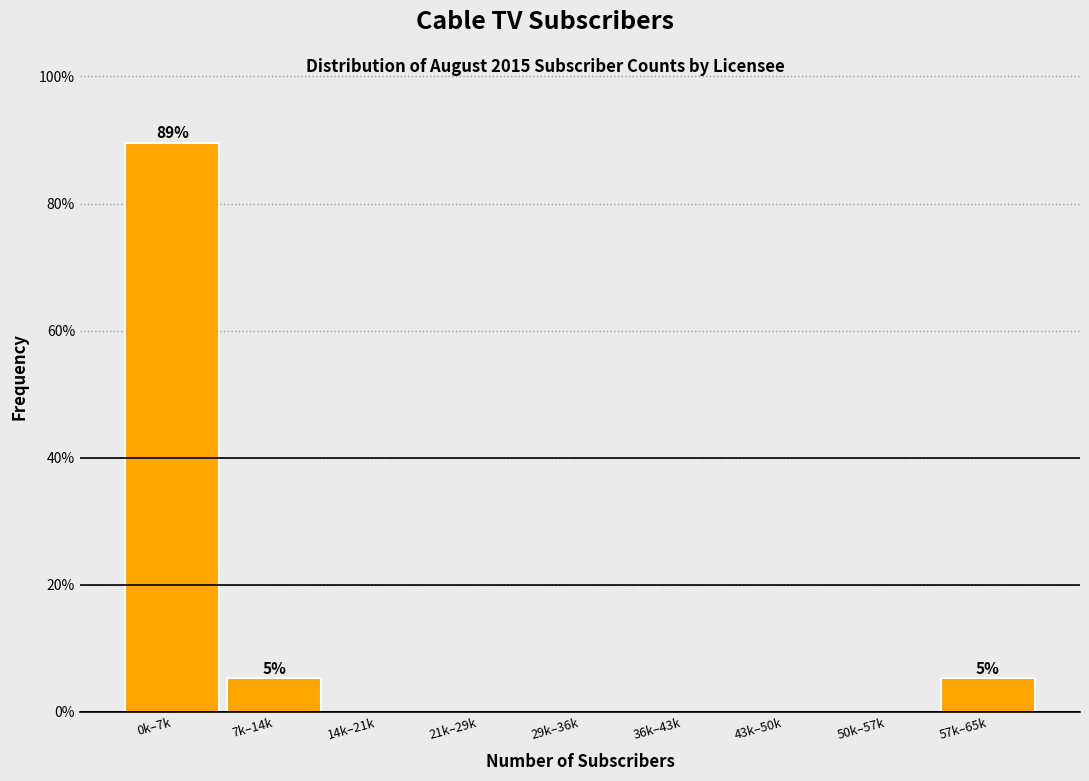

Reading left to right, list all the values displayed in this chart.

0k–7k=89.5	7k–14k=5.3	14k–21k=0.0	21k–29k=0.0	29k–36k=0.0	36k–43k=0.0	43k–50k=0.0	50k–57k=0.0	57k–65k=5.3